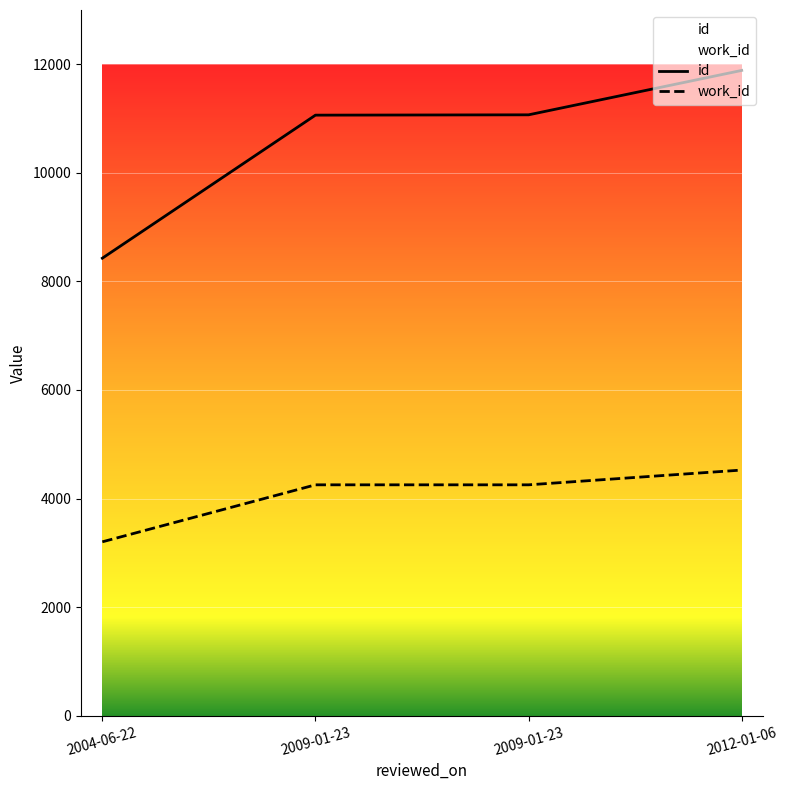

Between 2004-06-22 and 2009-01-23, which is larger?

2009-01-23